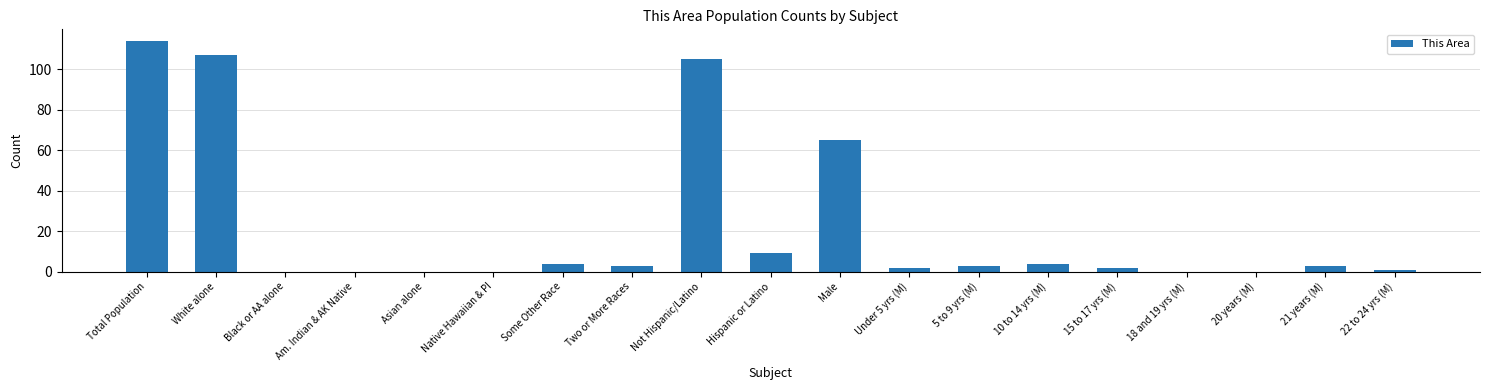

What is the sum of all values?

422